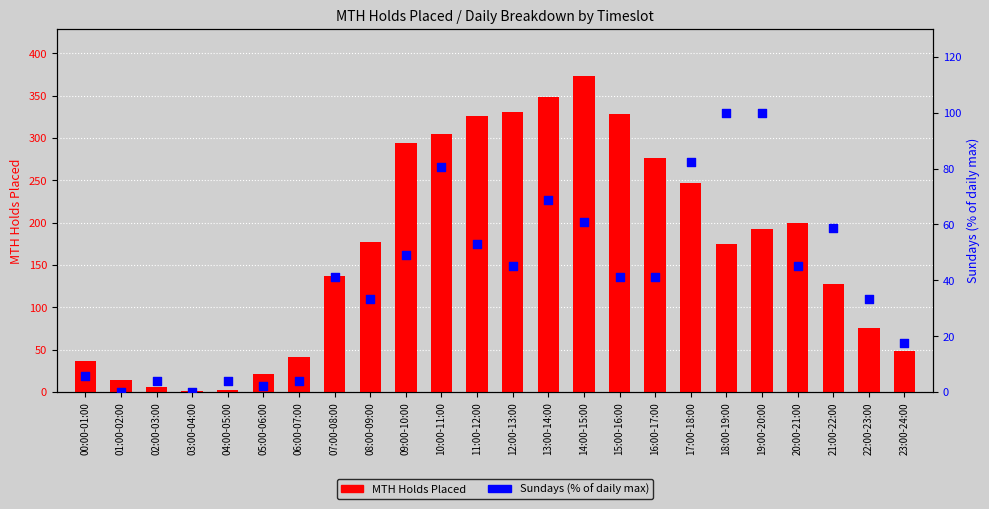

At how many categories does at least one series exceed 272?

8